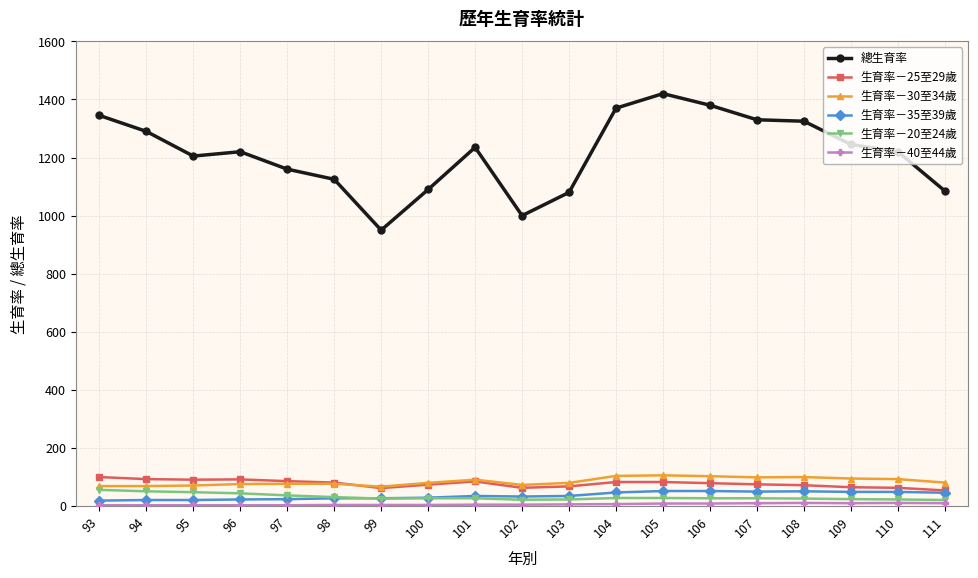

What is the value of the 生育率－35至39歲 point at the 18th from the left?

49